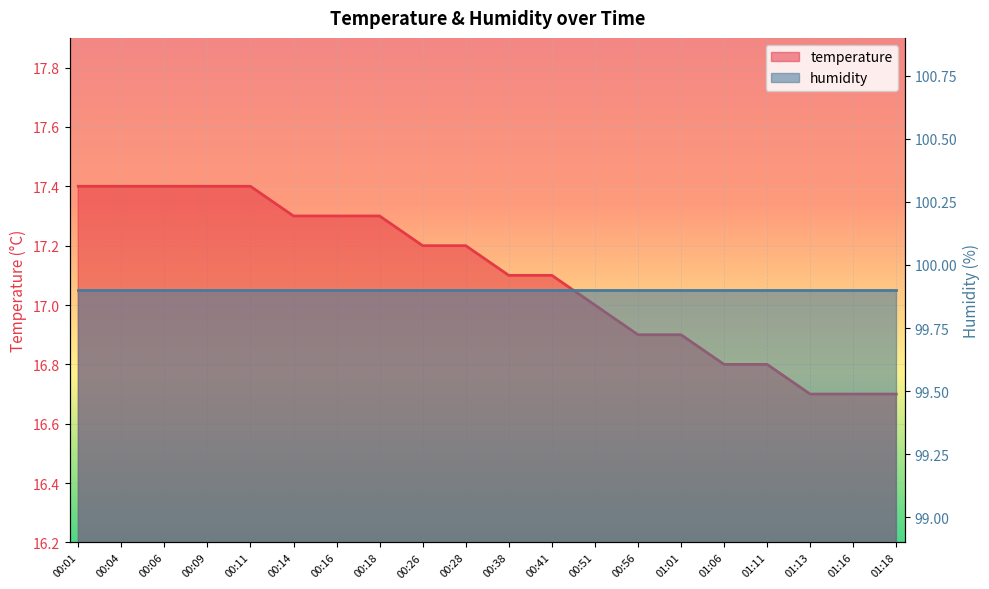

What is the average value?

17.1